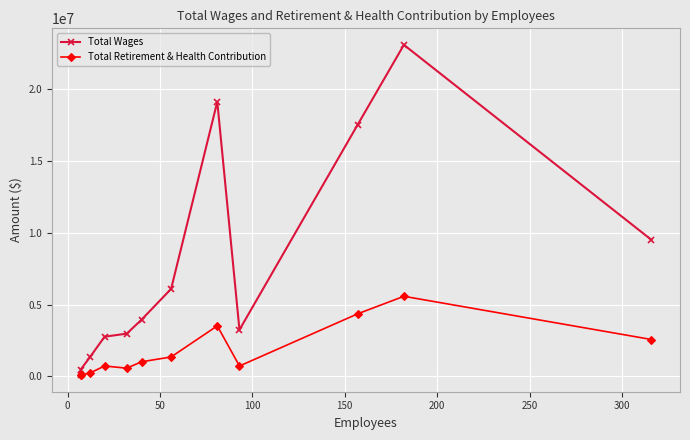

Rank the series at 100 from lowest to highest value.

Total Retirement & Health Contribution, Total Wages